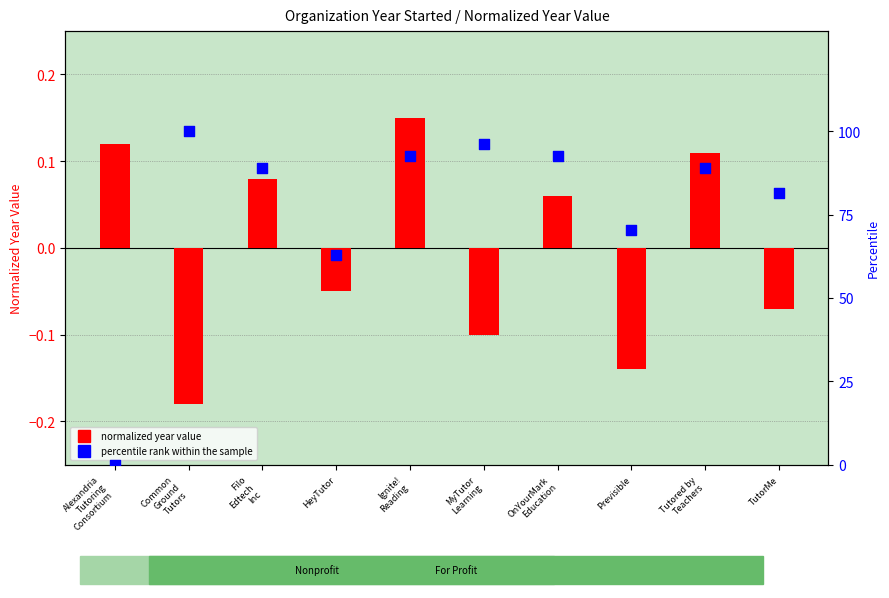

At how many categories does at least one series exceed 6?

9